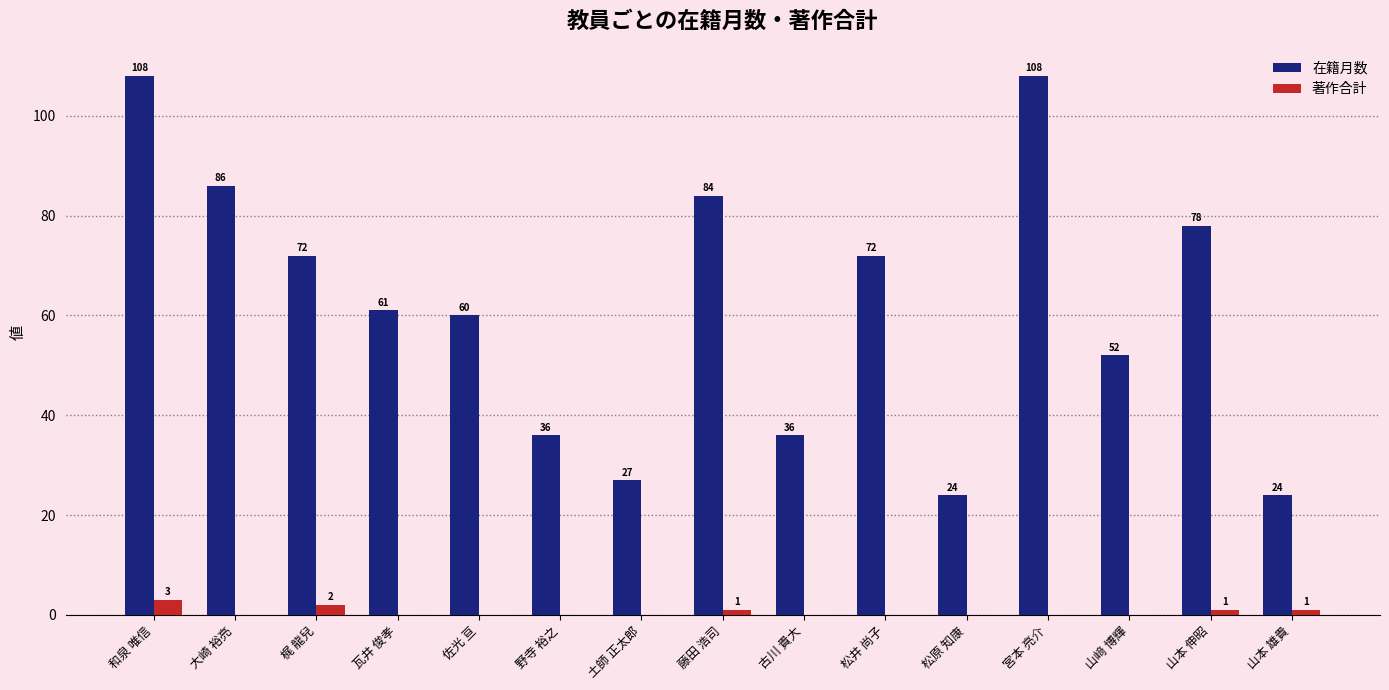

What are all the series names shown in the legend?

在籍月数, 著作合計